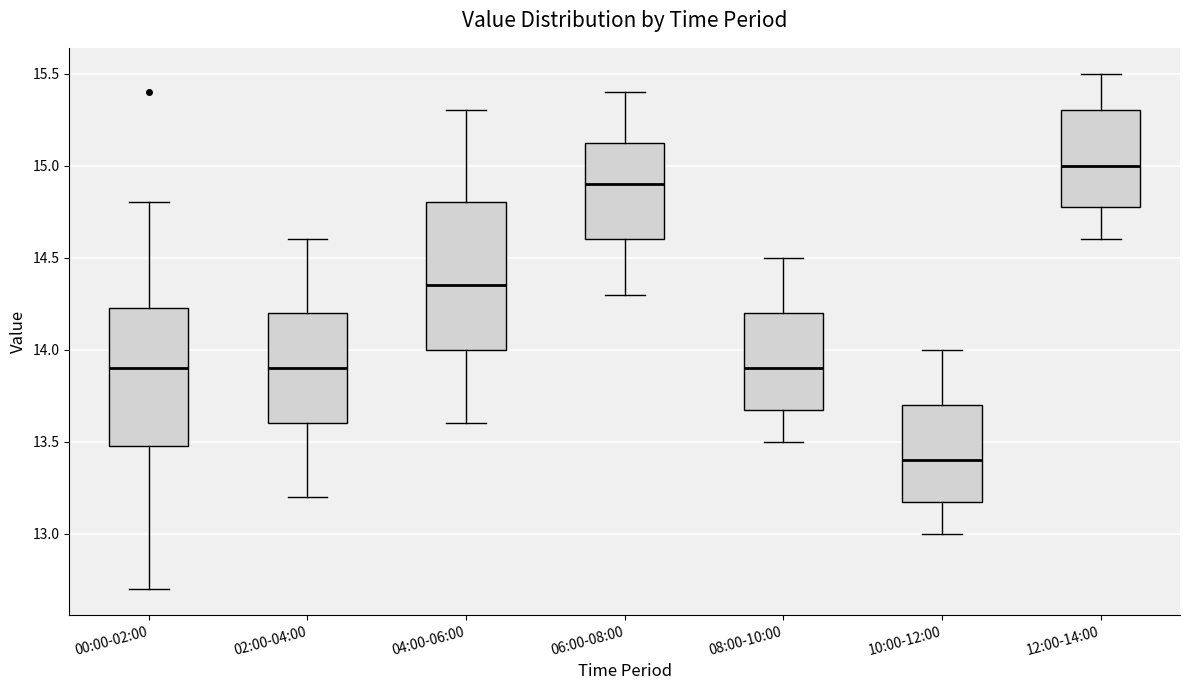

Which box has the lowest median line?

10:00-12:00